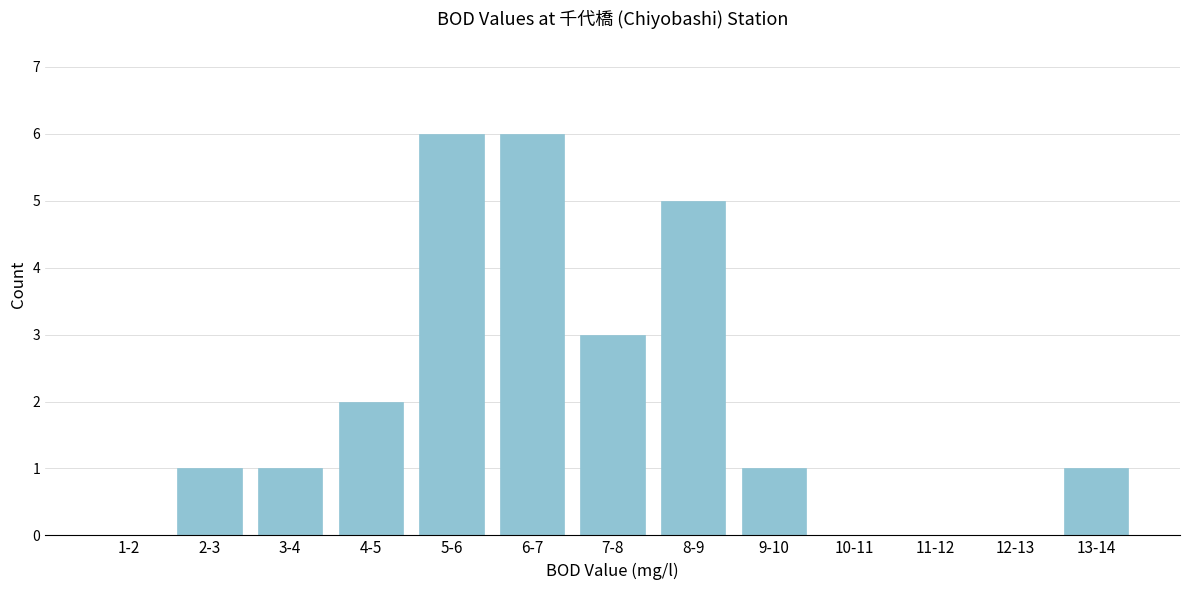

Reading left to right, transcribe all the data shown in this chart.

1-2=0	2-3=1	3-4=1	4-5=2	5-6=6	6-7=6	7-8=3	8-9=5	9-10=1	10-11=0	11-12=0	12-13=0	13-14=1